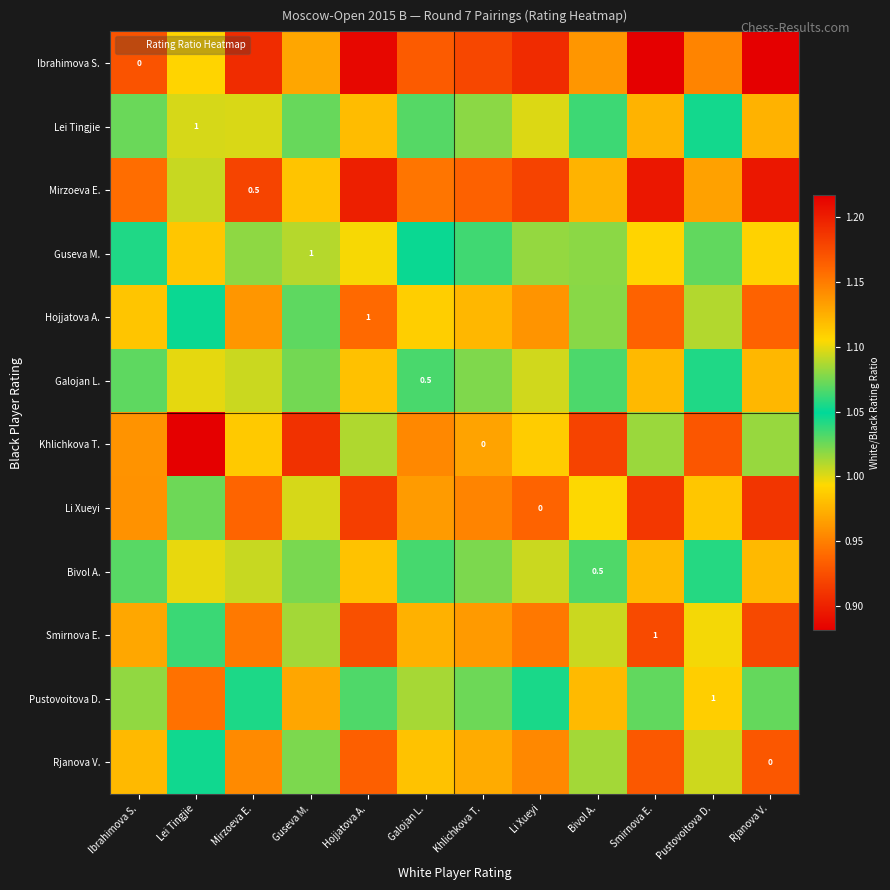

What is the smallest value displayed?

0.9